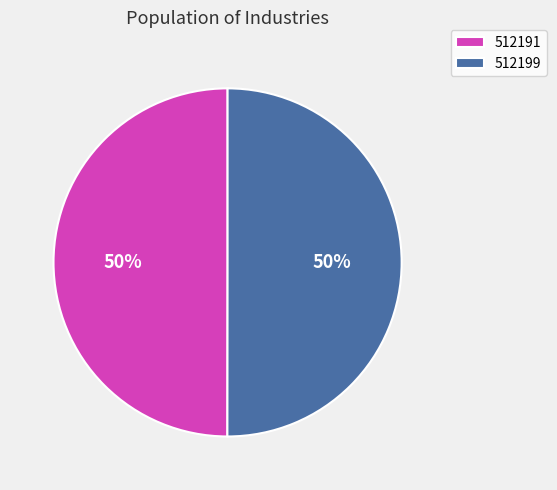

To the nearest percent, what percentage of the pie is 512199?

50%